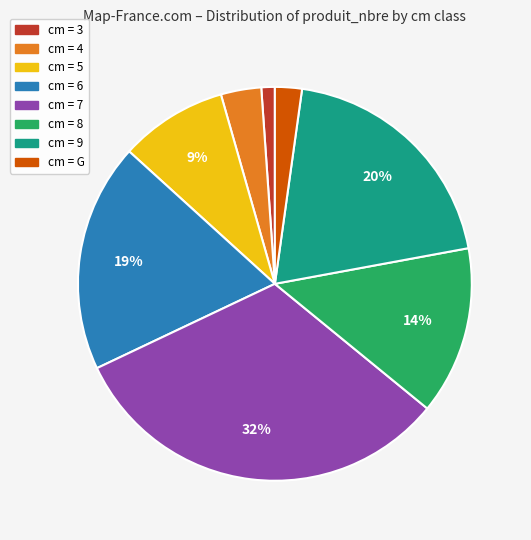

To the nearest percent, what is the difference between the largest and smallest slice percentages?

31%